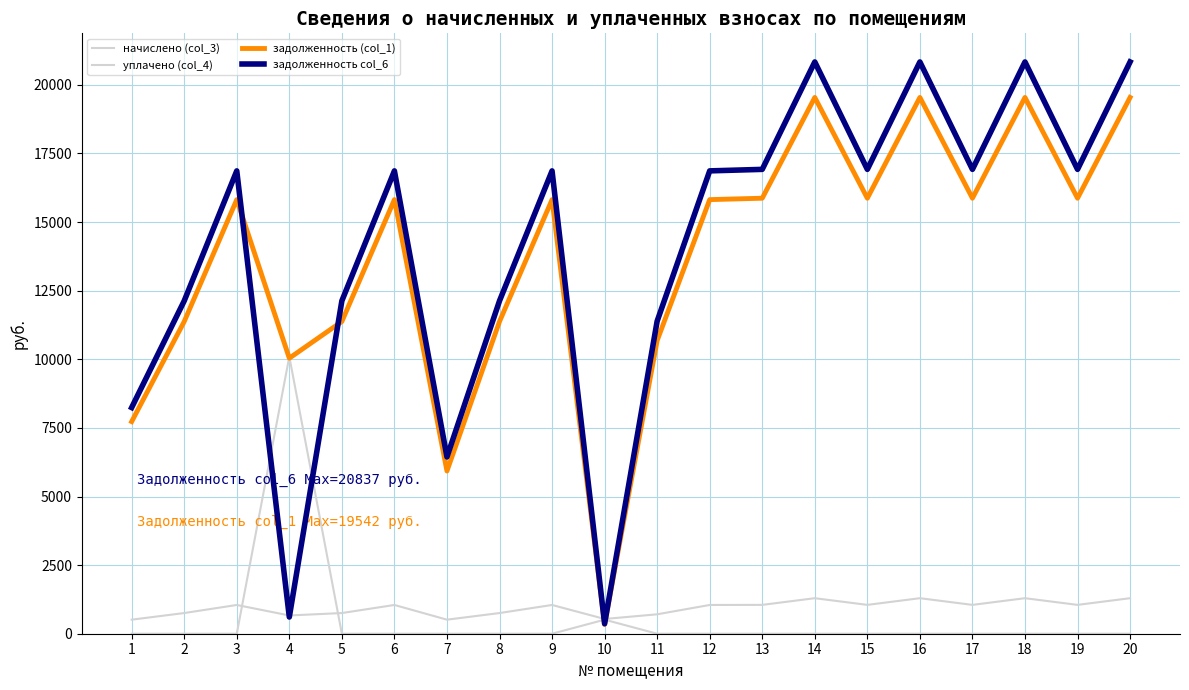

Does the chart have visible grid lines?

Yes